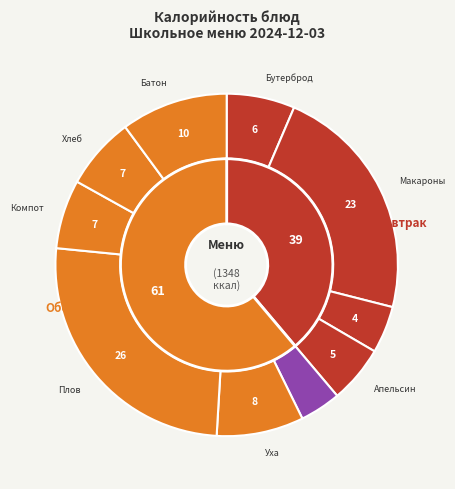

How much of the chart is everything except КОМПОТ ИЗ СВЕЖИХ ЯБЛОК?

93.5%